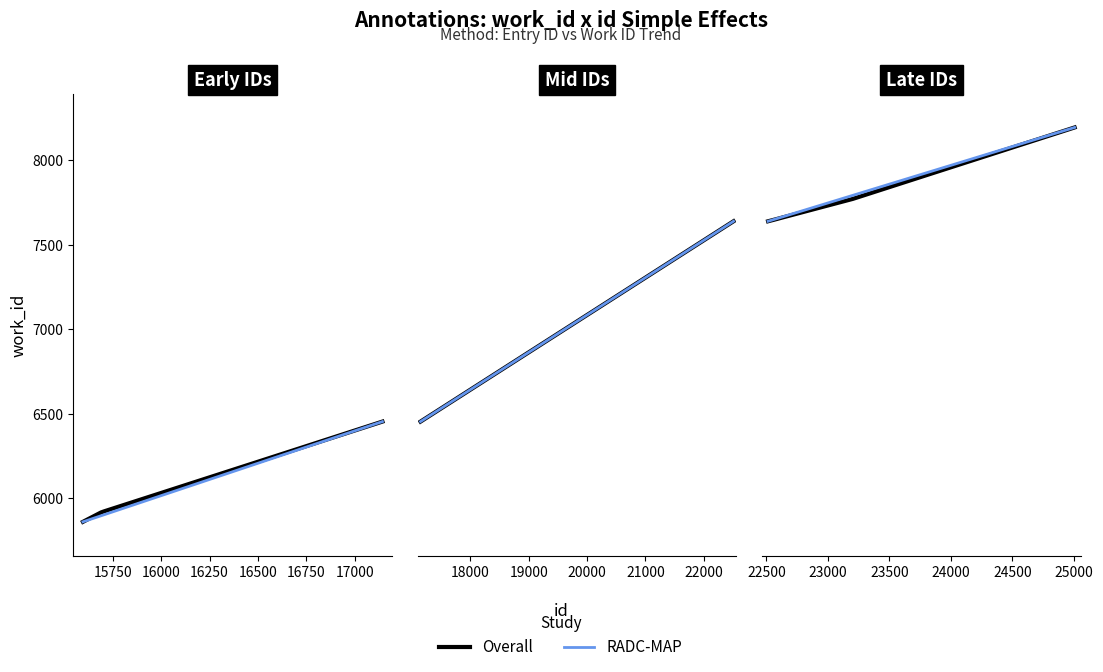

Which has a higher value, 22512 or 23192?

23192